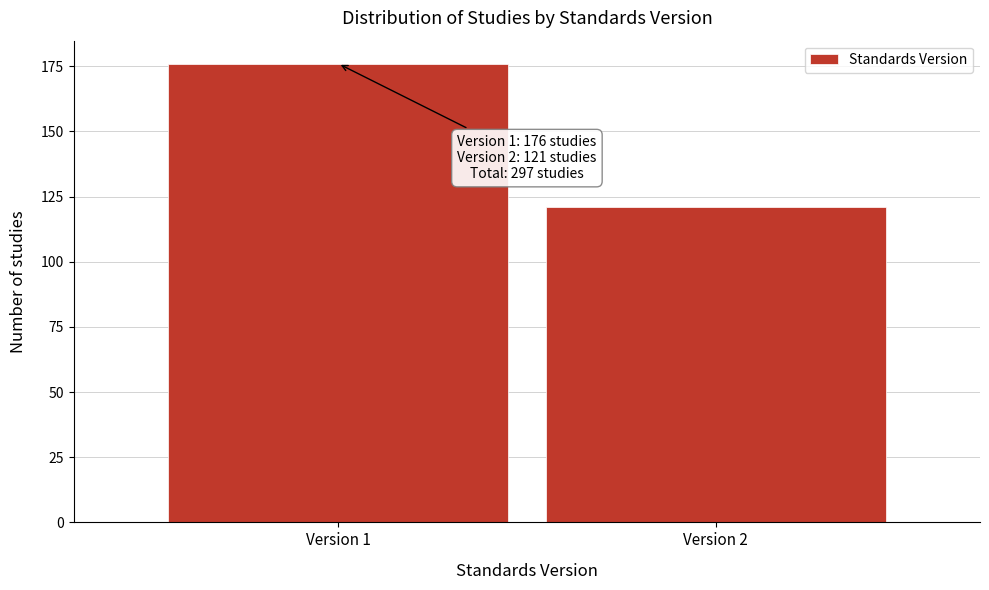

Reading left to right, what are all the values shown in this chart?

176	121